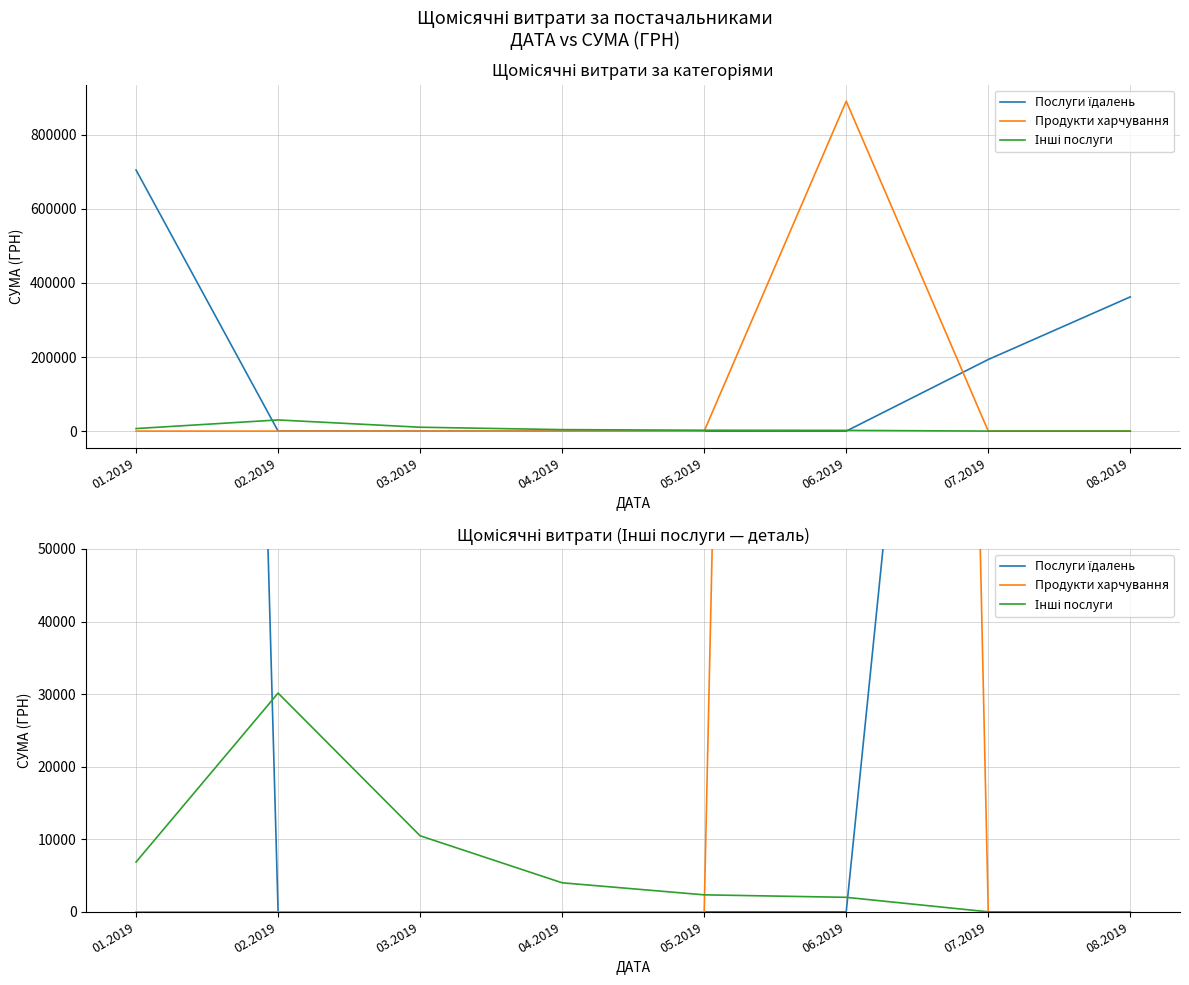

Reading left to right, transcribe all the data shown in this chart.

Послуги їдалень: 01.2019=704905.1	02.2019=0.0	03.2019=0.0	04.2019=0.0	05.2019=0.0	06.2019=0.0	07.2019=193297.5	08.2019=362365.6
Продукти харчування: 01.2019=0.0	02.2019=0.0	03.2019=0.0	04.2019=0.0	05.2019=0.0	06.2019=890723.8	07.2019=0.0	08.2019=0.0
Інші послуги: 01.2019=6863.2	02.2019=30138.4	03.2019=10475.6	04.2019=4000.0	05.2019=2342.0	06.2019=2000.0	07.2019=0.0	08.2019=0.0